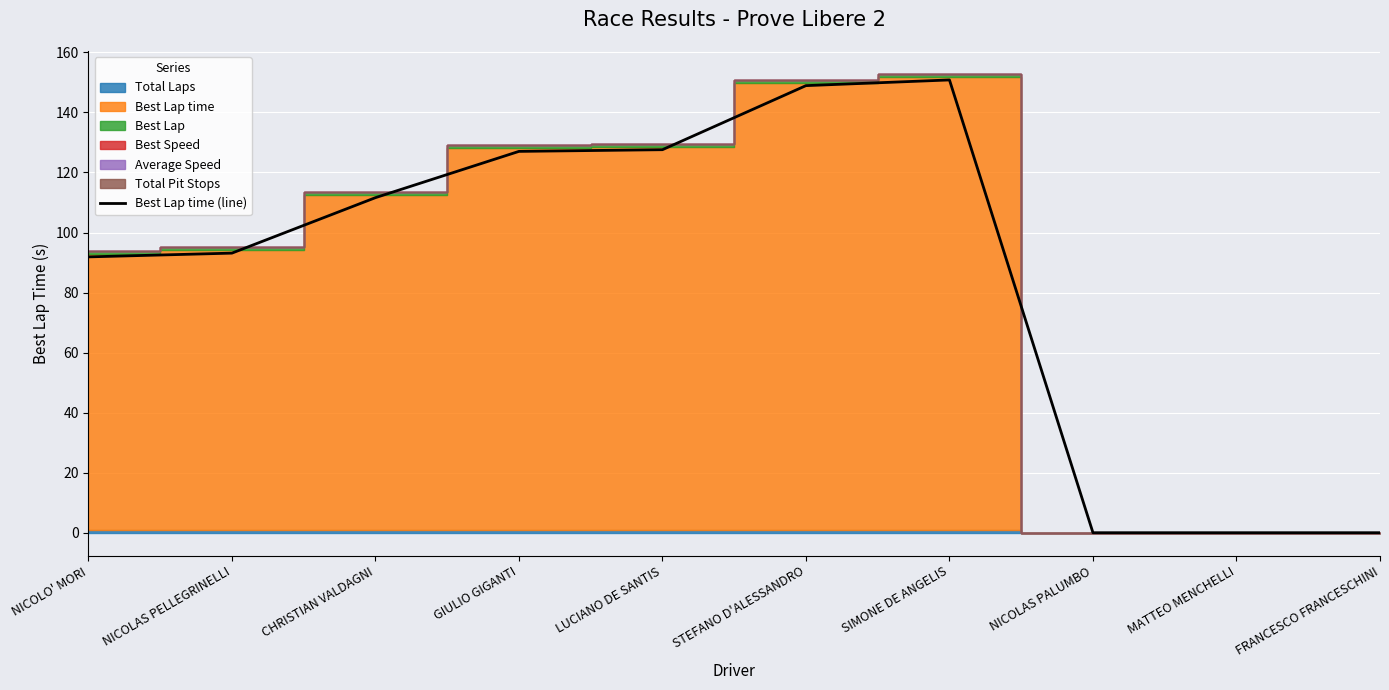

True or false: the data shows 0.0 at NICOLAS PALUMBO.

True